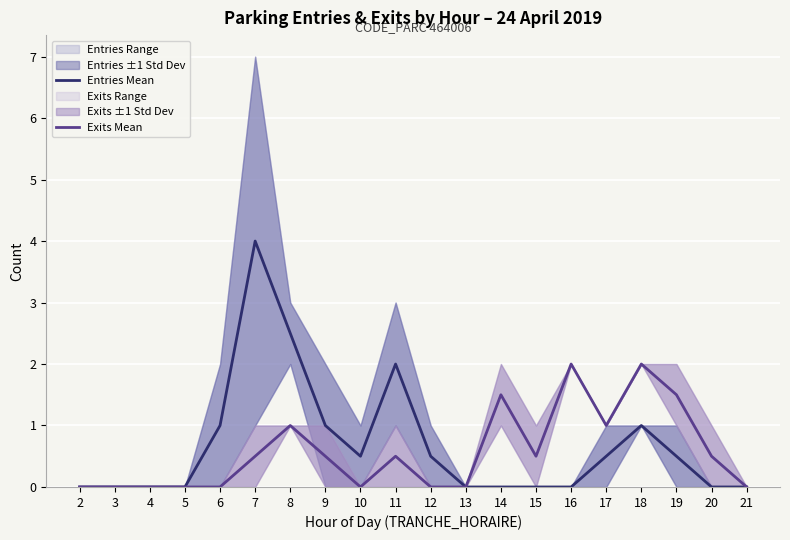

Reading left to right, transcribe all the data shown in this chart.

Entries Mean: 0.0	0.0	0.0	0.0	1.0	4.0	2.5	1.0	0.5	2.0	0.5	0.0	0.0	0.0	0.0	0.5	1.0	0.5	0.0	0.0
Exits Mean: 0.0	0.0	0.0	0.0	0.0	0.5	1.0	0.5	0.0	0.5	0.0	0.0	1.5	0.5	2.0	1.0	2.0	1.5	0.5	0.0